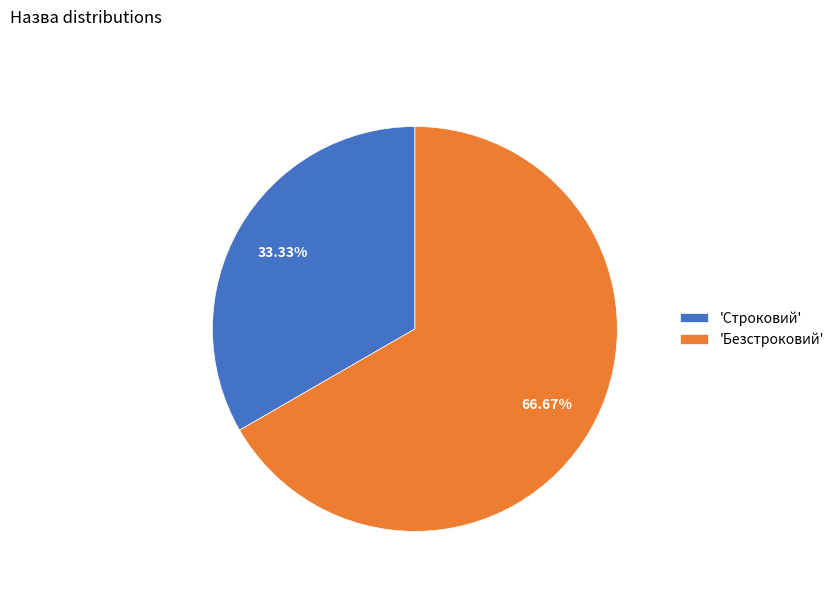

To the nearest percent, what is the average slice percentage?

50%